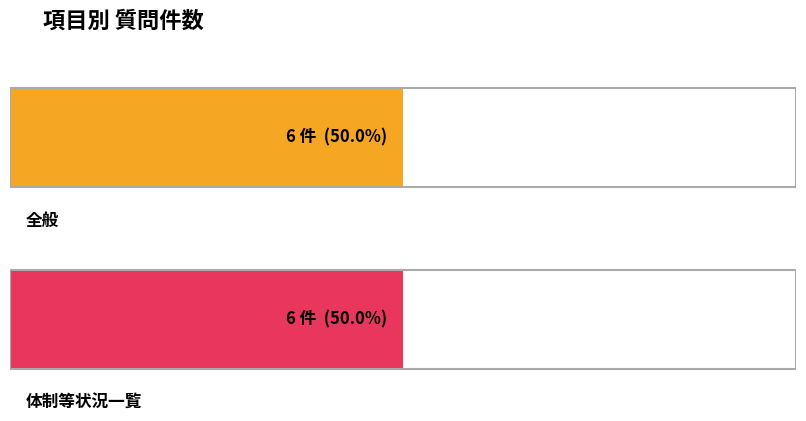

What is the total value across all series at 2?

12